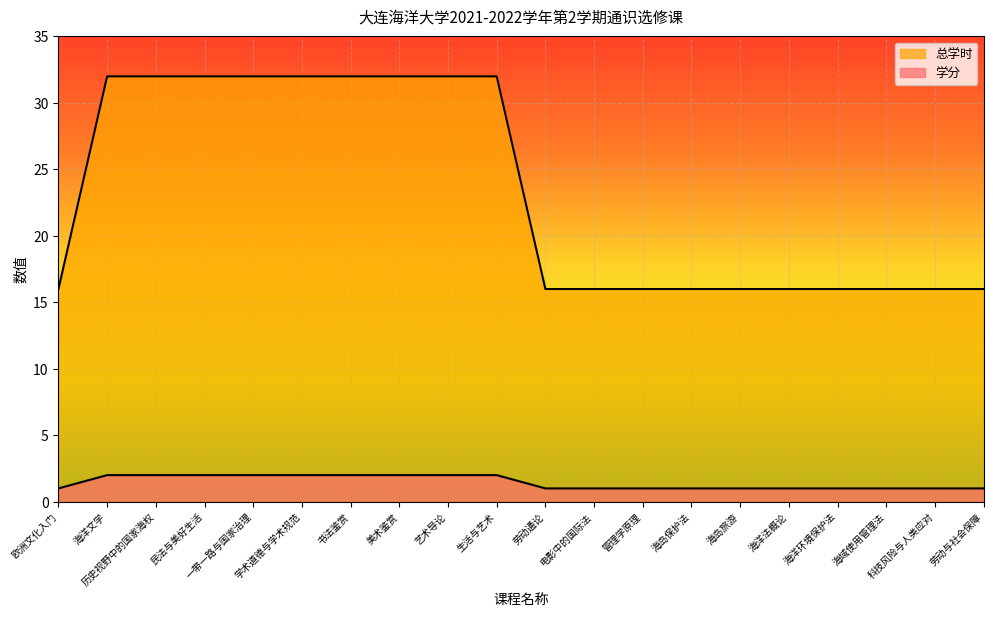

Which has a higher value, 海岛旅游 or 历史视野中的国家海权?

历史视野中的国家海权